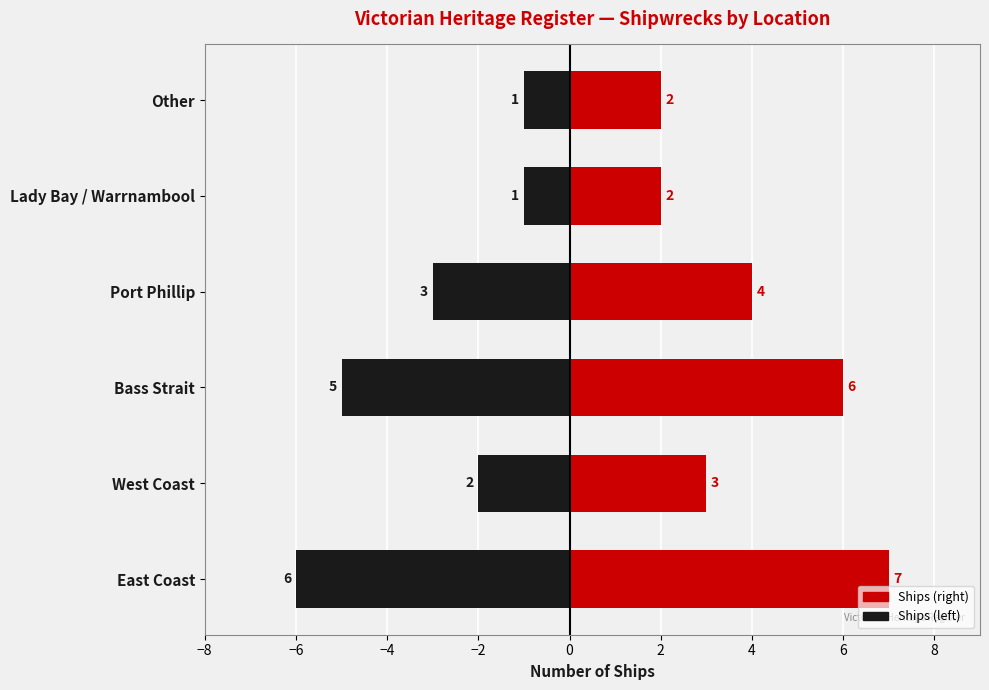

Is the value of Count (Red) at 2 greater than the value of Count (Black) at −4?

Yes